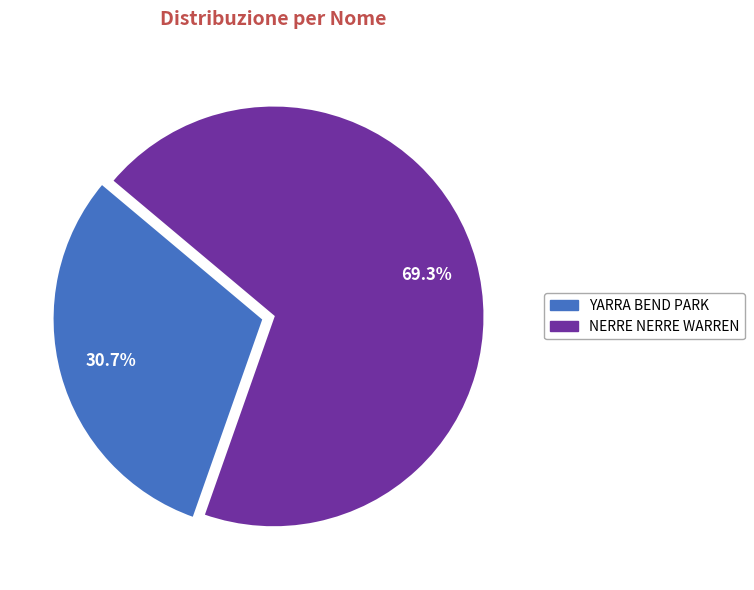

What percentage is the YARRA BEND PARK slice, to the nearest percent?

31%